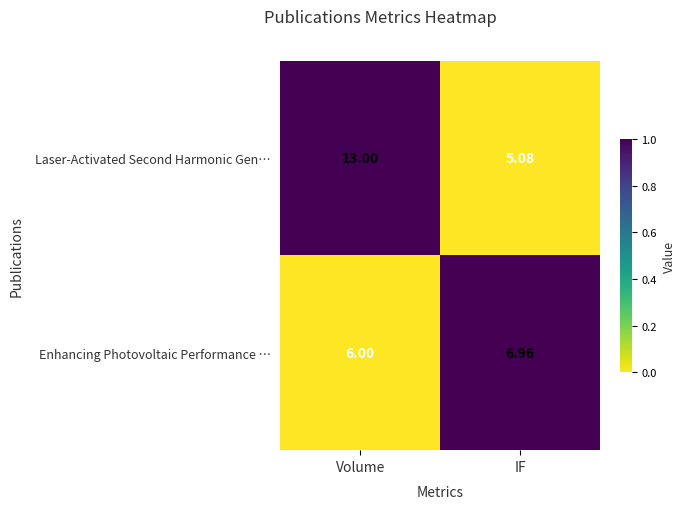

Which series has the widest spread of values?

Laser-Activated Second Harmonic Gen…